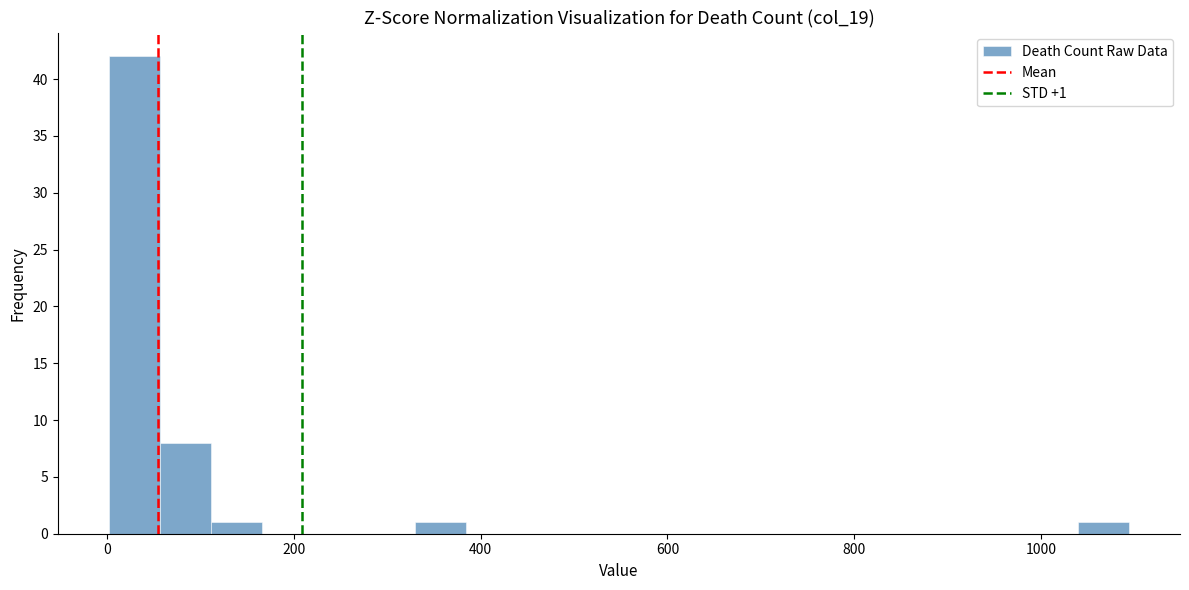

Around what value on the x-axis is the tallest bar? Give the approximate position of its centre, as read against the axis.

20